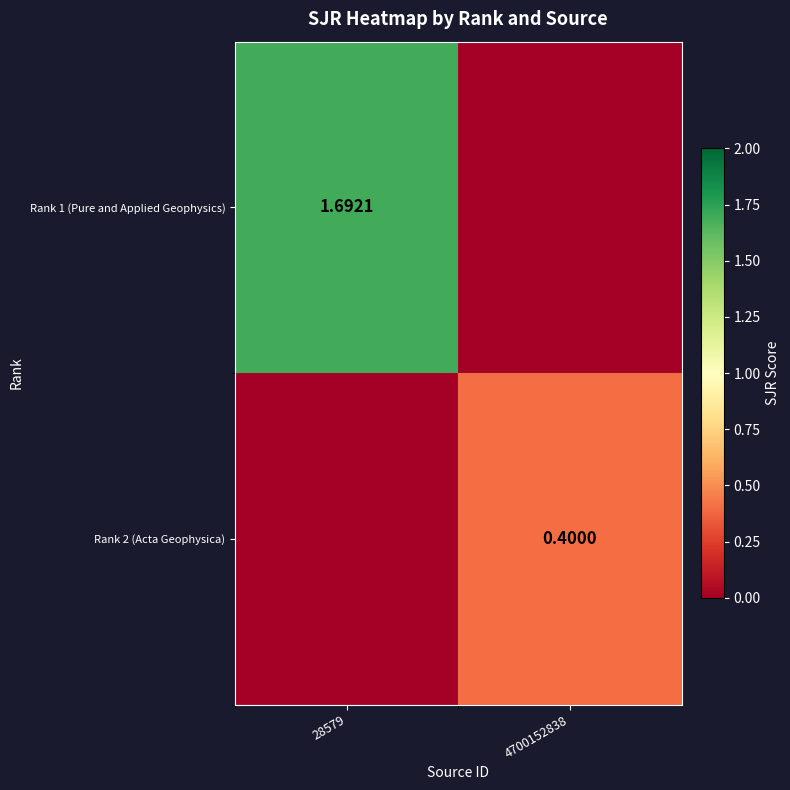

At which label is Rank 2 (Acta Geophysica) closest to 0?

28579